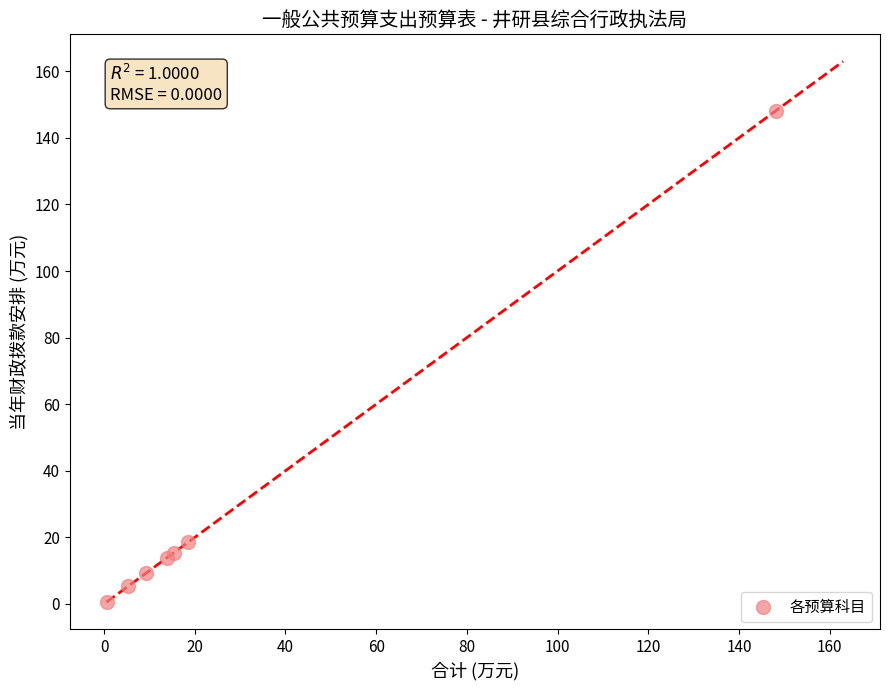

What Y value in the scatter plot is closest to 74?

18.5